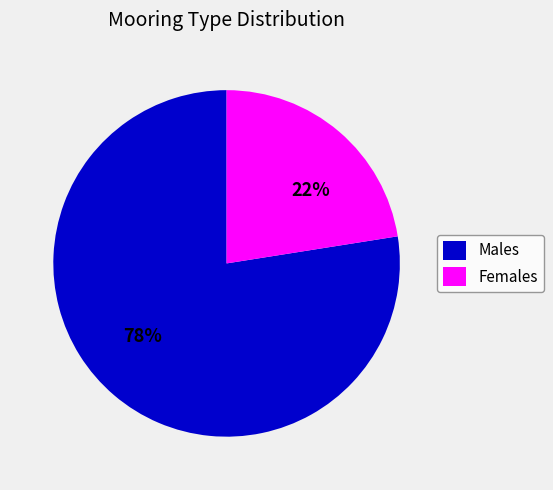

Which slice is the smallest?

Females